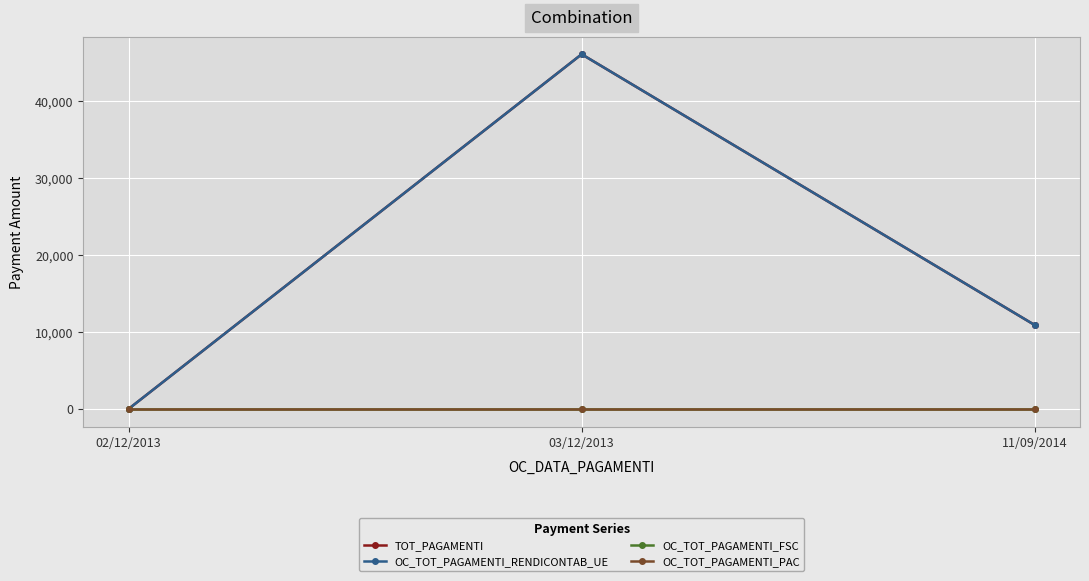

Is this an area chart (filled region under the line)?

No